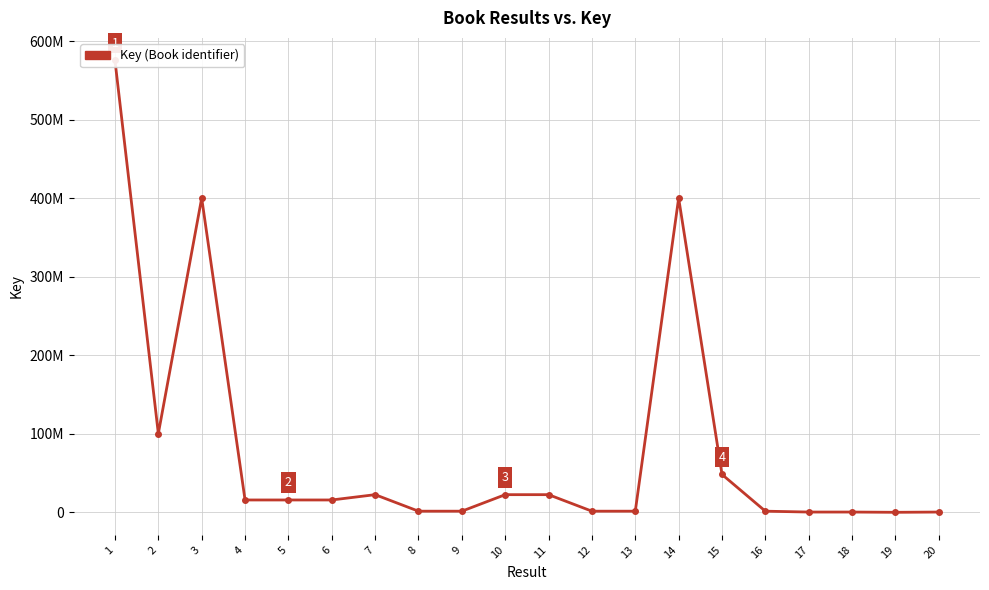

What is the sum of the values at 2 and 7?

122756506